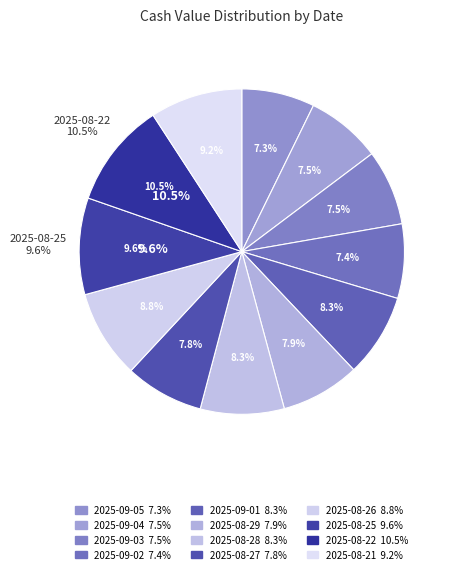

To the nearest percent, what is the average slice percentage?

8%